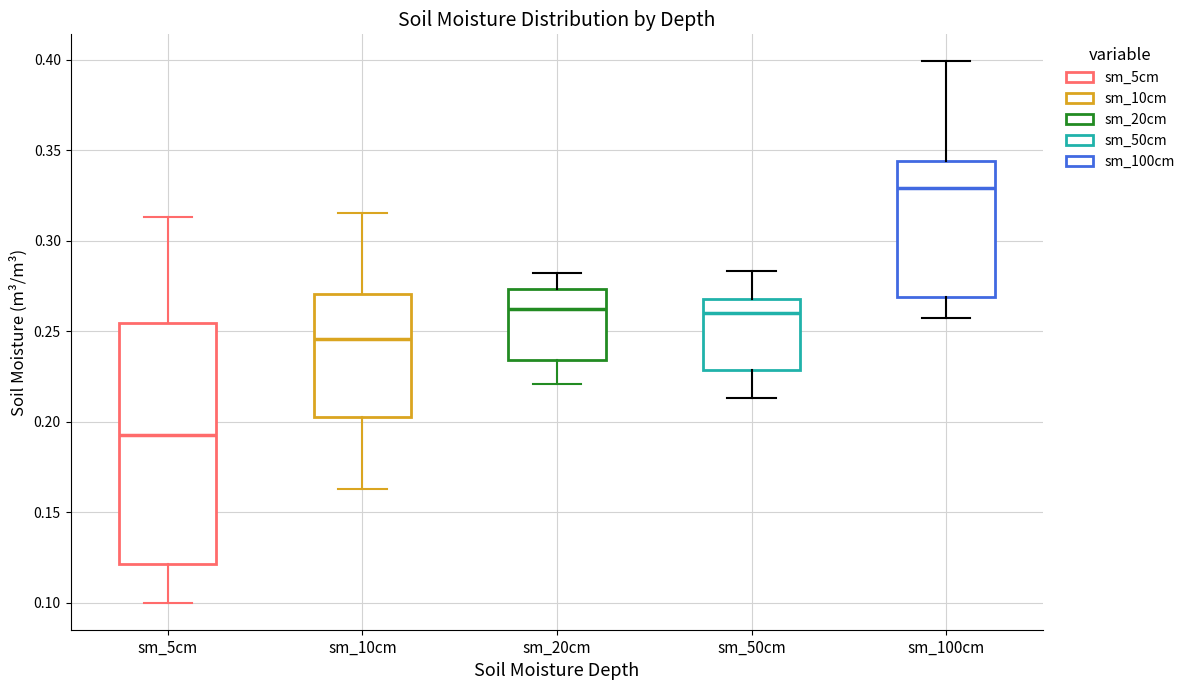

Where is the upper edge of the box for sm_100cm on the y-axis? The values are not printed on the chart, so give them approximately, as read against the axis.

0.345